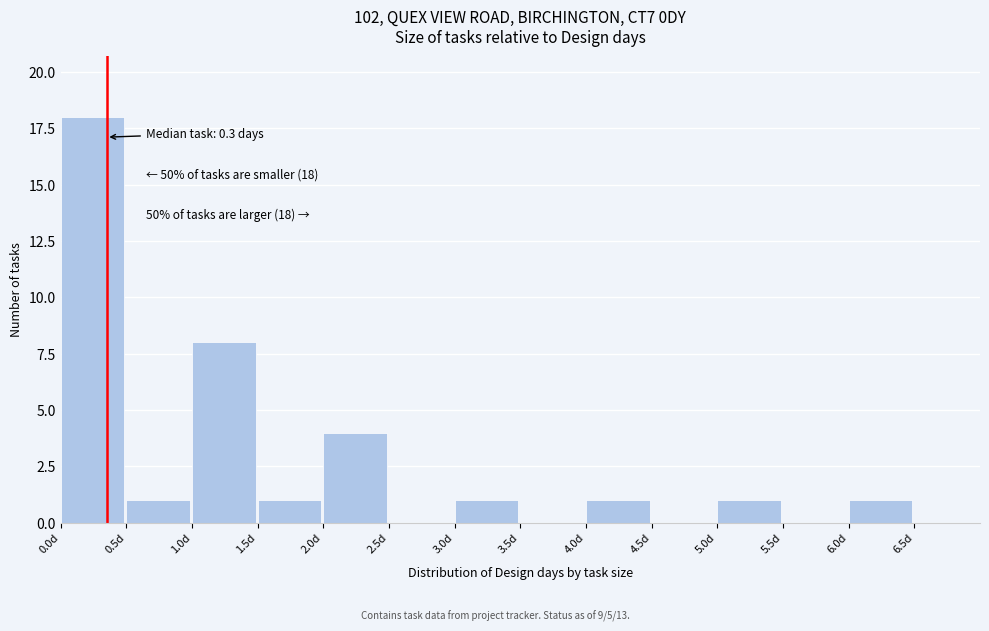

Over which range of the x-axis is the bar tallest?

0.0 to 0.5